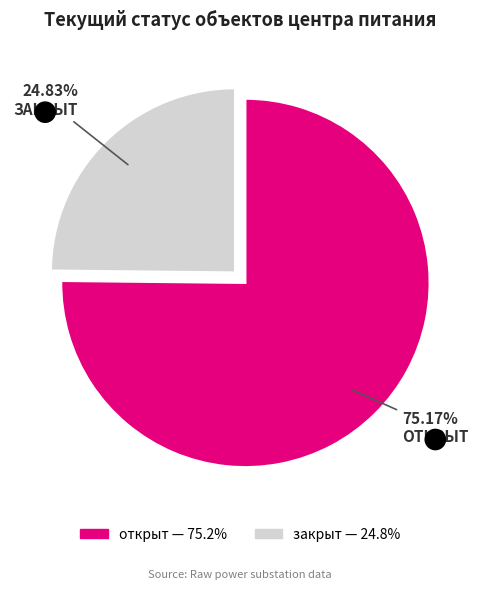

Which has a higher value, открыт or закрыт?

открыт